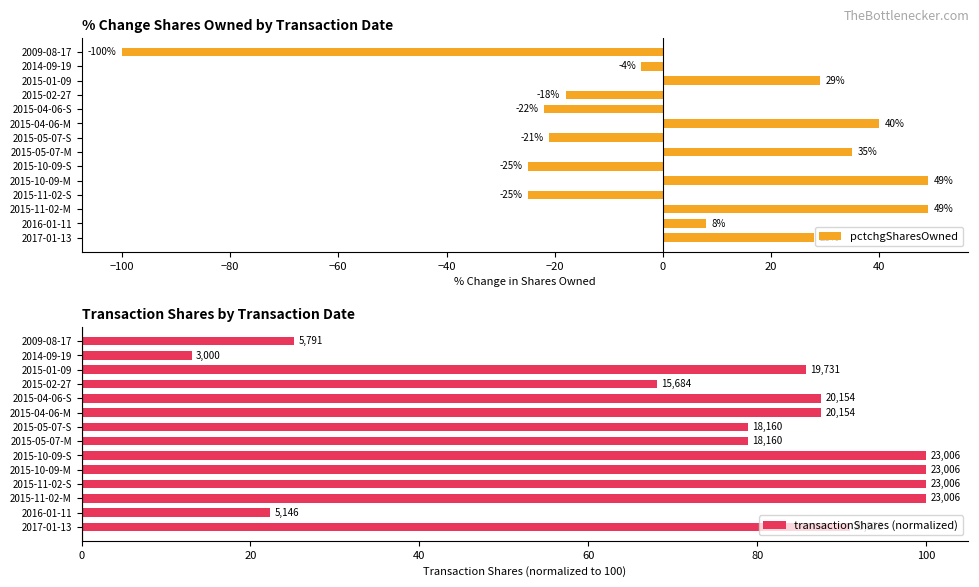

Reading left to right, transcribe all the data shown in this chart.

pctchgSharesOwned: 28.0	8.0	49.0	-25.0	49.0	-25.0	35.0	-21.0	40.0	-22.0	-18.0	29.0	-4.0	-100.0
transactionShares (normalized): 91.0	22.4	100.0	100.0	100.0	100.0	78.9	78.9	87.6	87.6	68.2	85.8	13.0	25.2